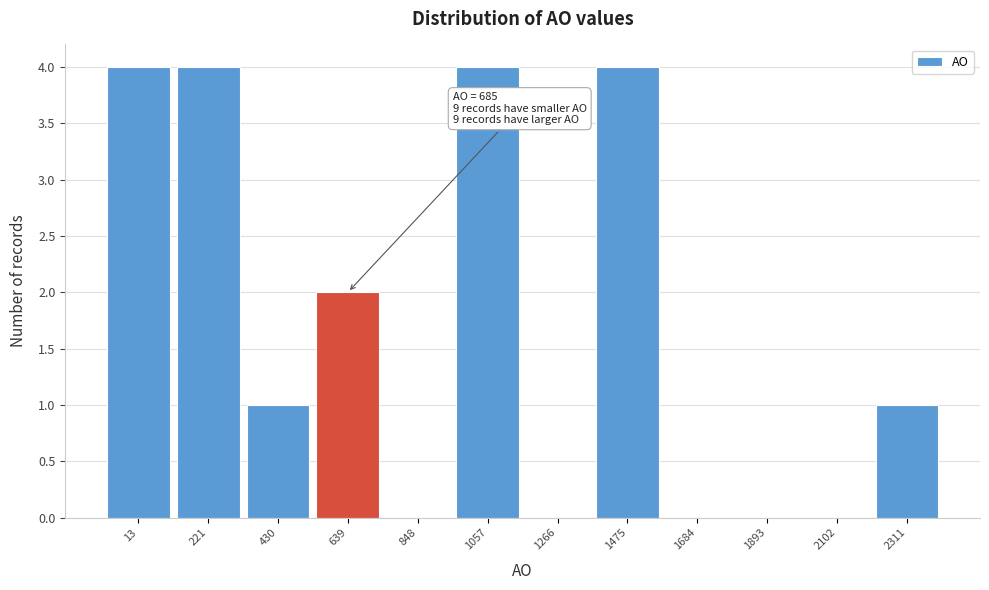

Reading left to right, extract all data points from this chart.

13=4	221=4	430=1	639=2	848=0	1057=4	1266=0	1475=4	1684=0	1893=0	2102=0	2311=1